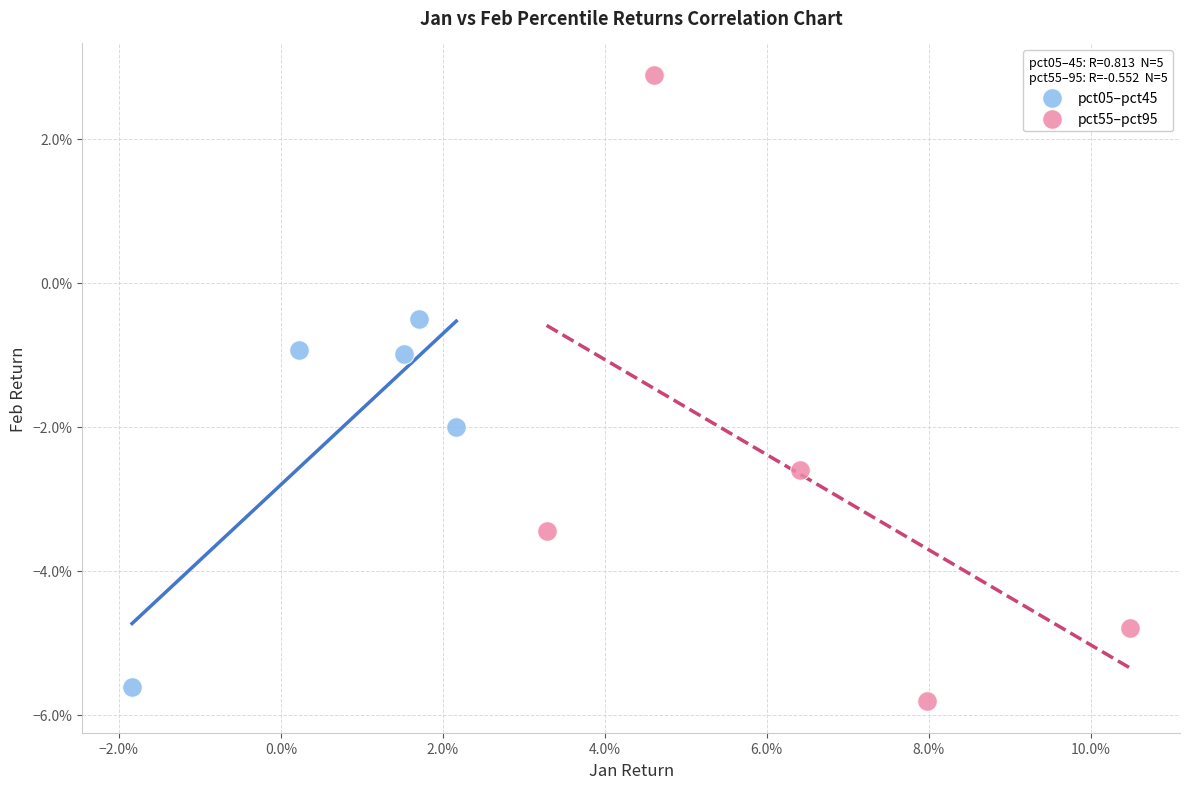

What are all the series names shown in the legend?

pct05–pct45, pct55–pct95